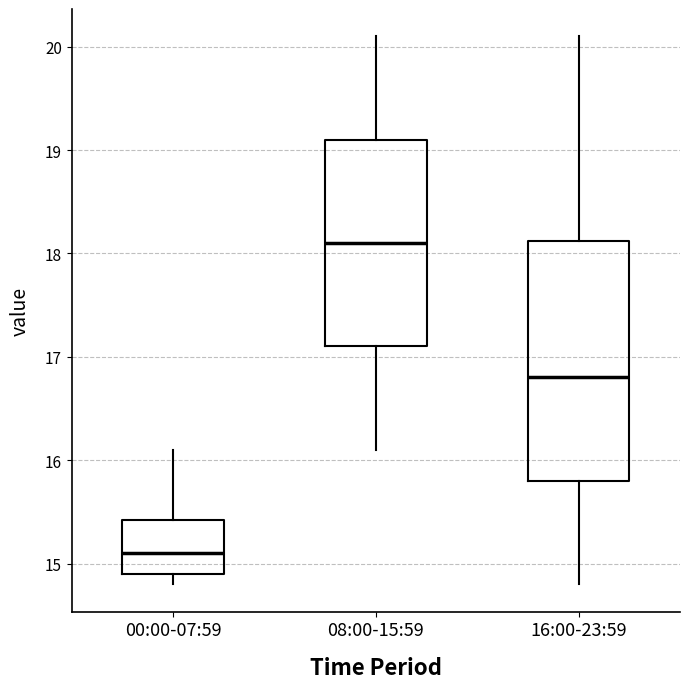

Where is the lower edge of the box for 08:00-15:59 on the y-axis? The values are not printed on the chart, so give them approximately, as read against the axis.

17.1